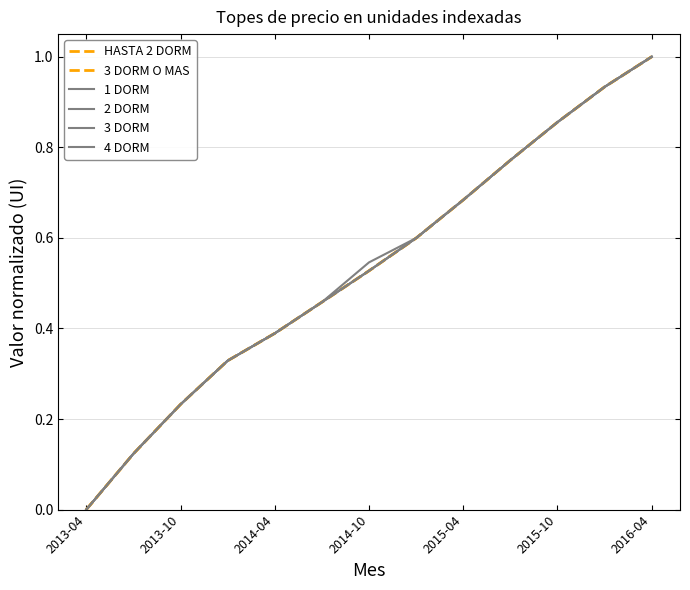

At how many categories does at least one series exceed 0?

12